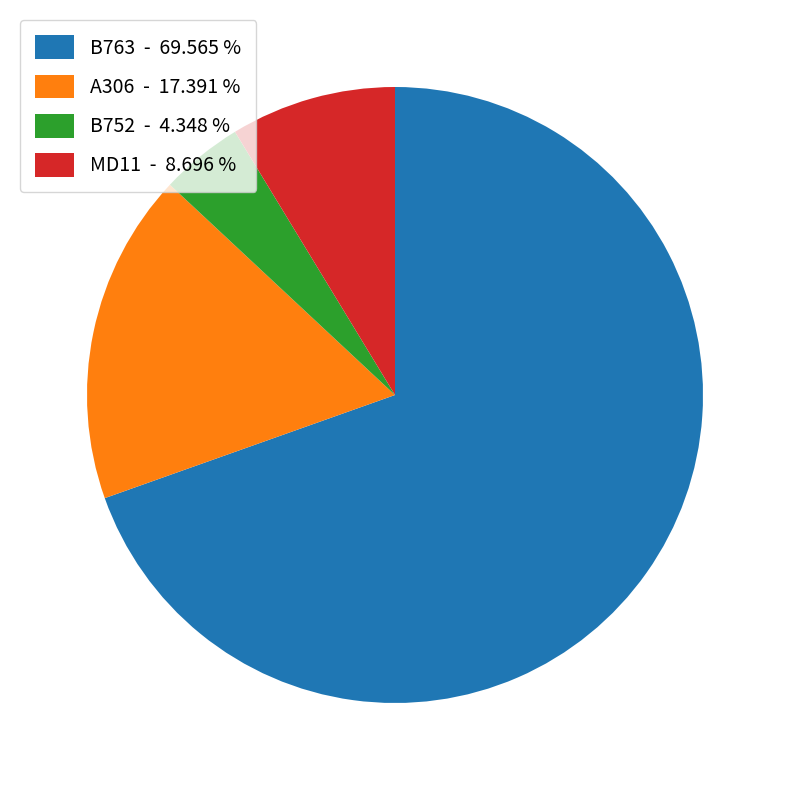

Which slice is the largest?

B763